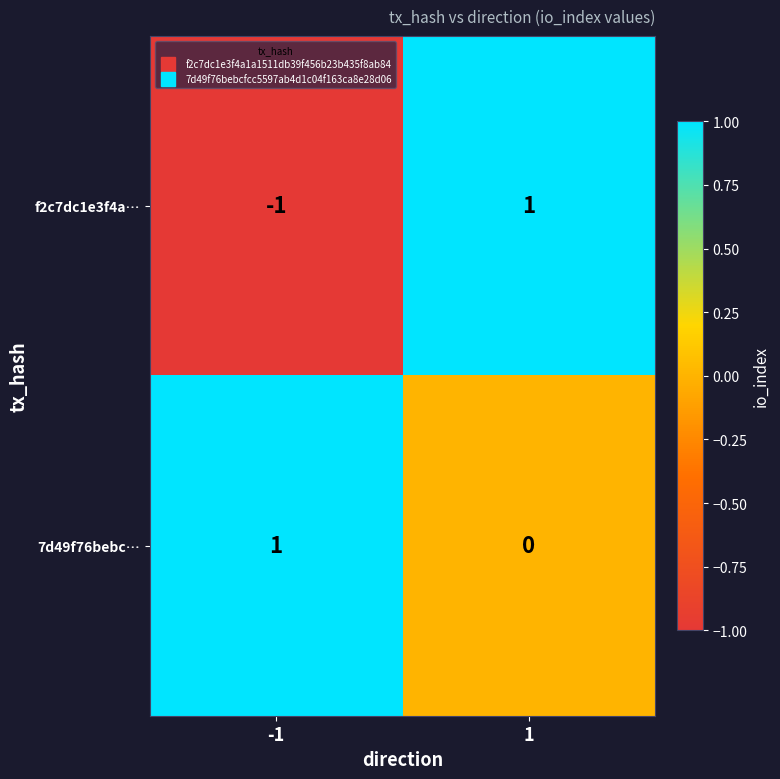

Reading left to right, transcribe all the data shown in this chart.

f2c7dc1e3f4a…: -1	1
7d49f76bebc…: 1	0